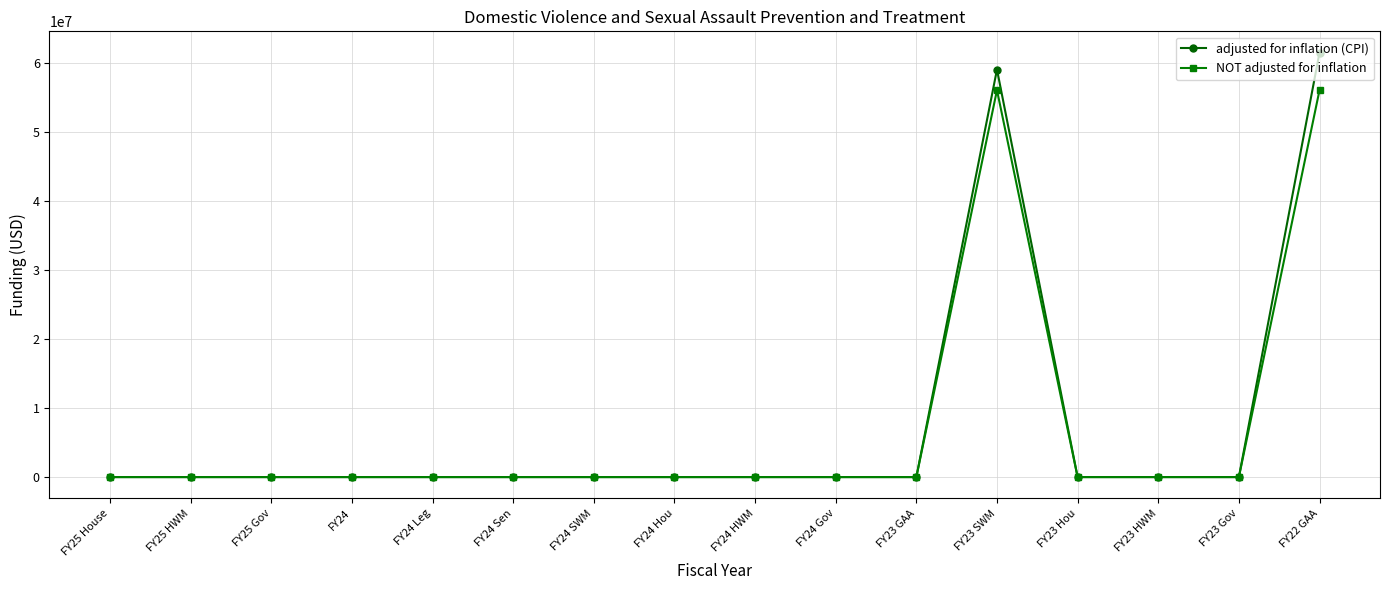

The value of NOT adjusted for inflation at FY24 is -31911719. True or false?

False